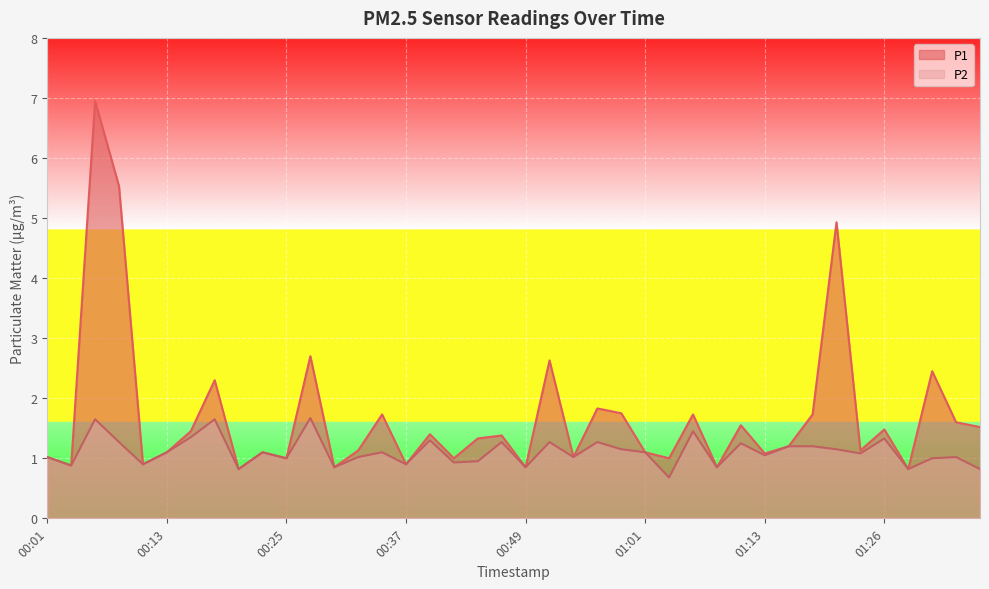

Reading right to left, what are all the values shown in this chart?

P1: 1.5	1.6	2.5	0.8	1.5	1.1	4.9	1.7	1.2	1.1	1.6	0.8	1.7	1.0	1.1	1.8	1.8	1.0	2.6	0.8	1.4	1.3	1.0	1.4	0.9	1.7	1.1	0.8	2.7	1.0	1.1	0.8	2.3	1.4	1.1	0.9	5.5	7.0	0.9	1.0
P2: 0.8	1.0	1.0	0.8	1.3	1.1	1.1	1.2	1.2	1.1	1.2	0.8	1.4	0.7	1.1	1.1	1.3	1.0	1.3	0.8	1.3	0.9	0.9	1.3	0.9	1.1	1.0	0.8	1.7	1.0	1.1	0.8	1.6	1.4	1.1	0.9	1.3	1.6	0.9	1.0